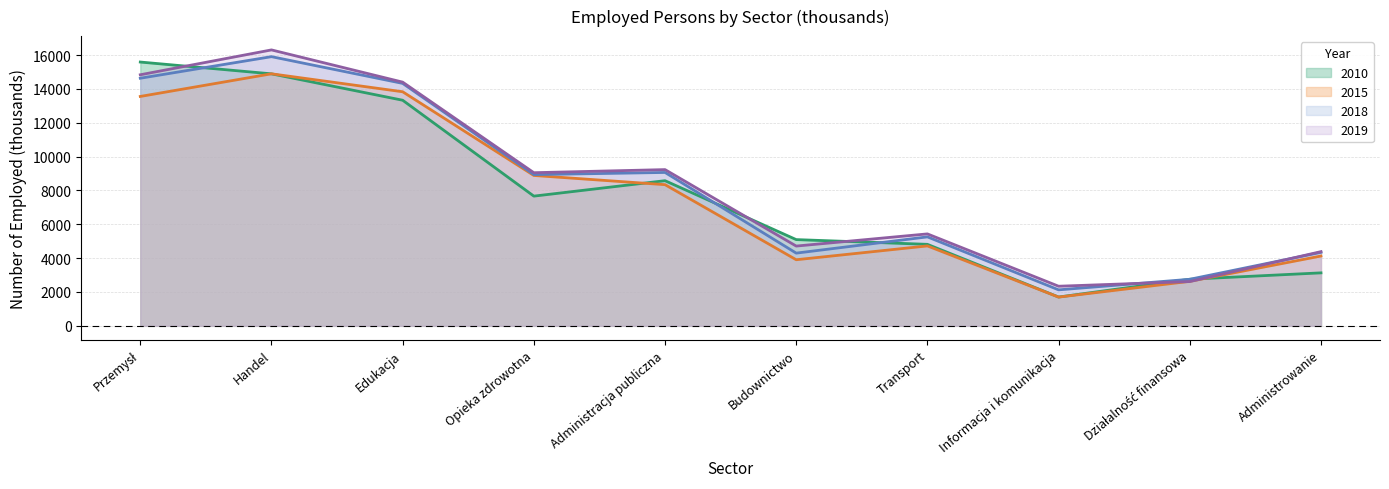

What is the spread (max minus min) of values at Transport?

710